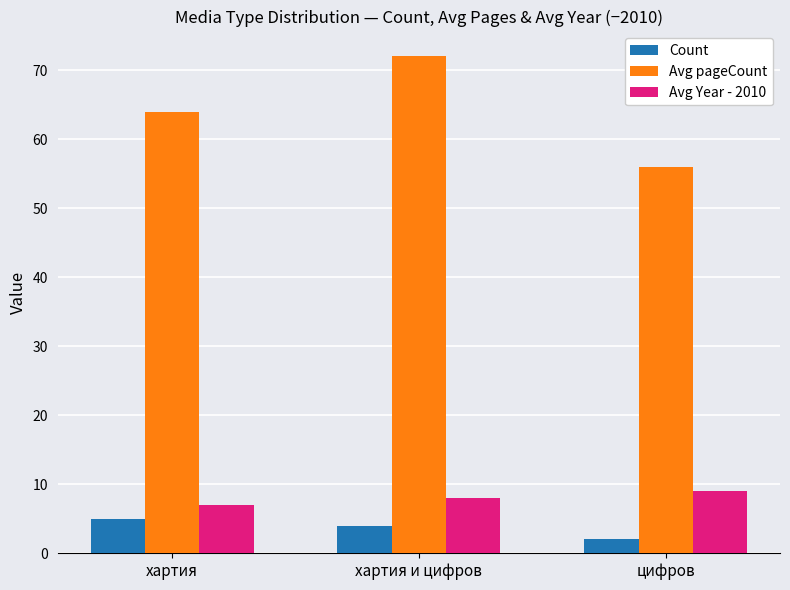

What position from the right is цифров?

1